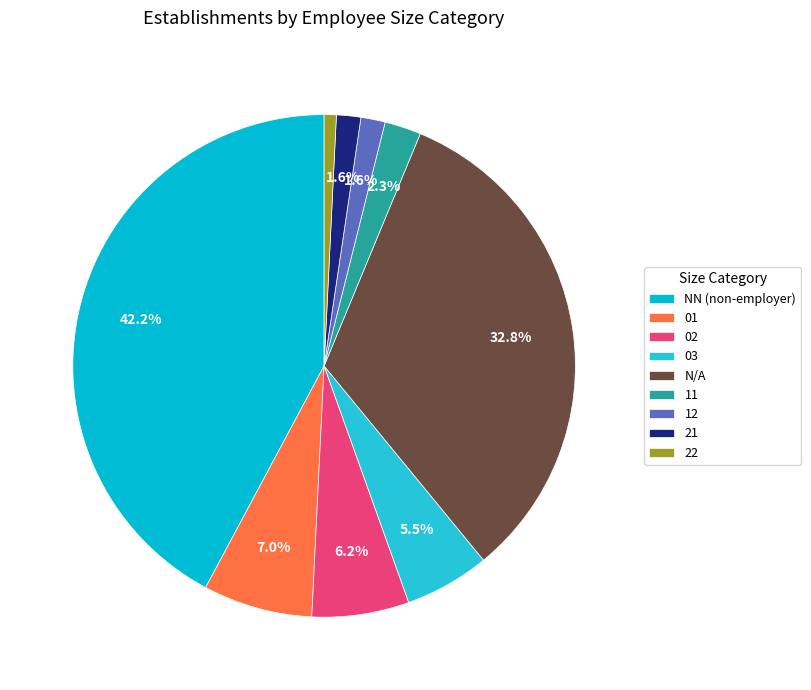

Combined, do 11 and 12 account for over 50%?

No